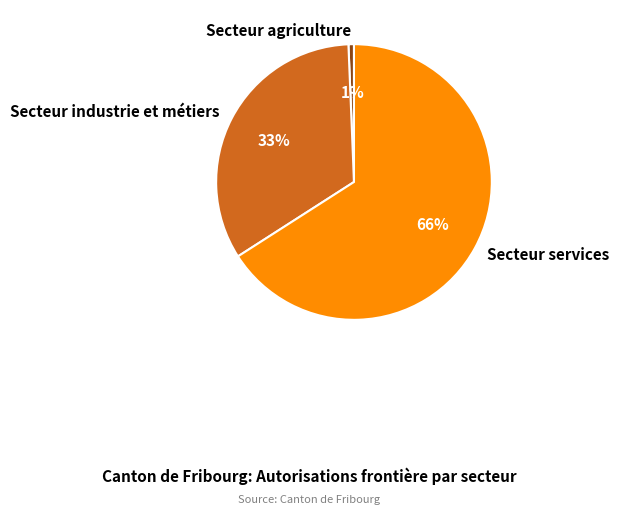

Does Secteur industrie et métiers represent more than half of the total?

No